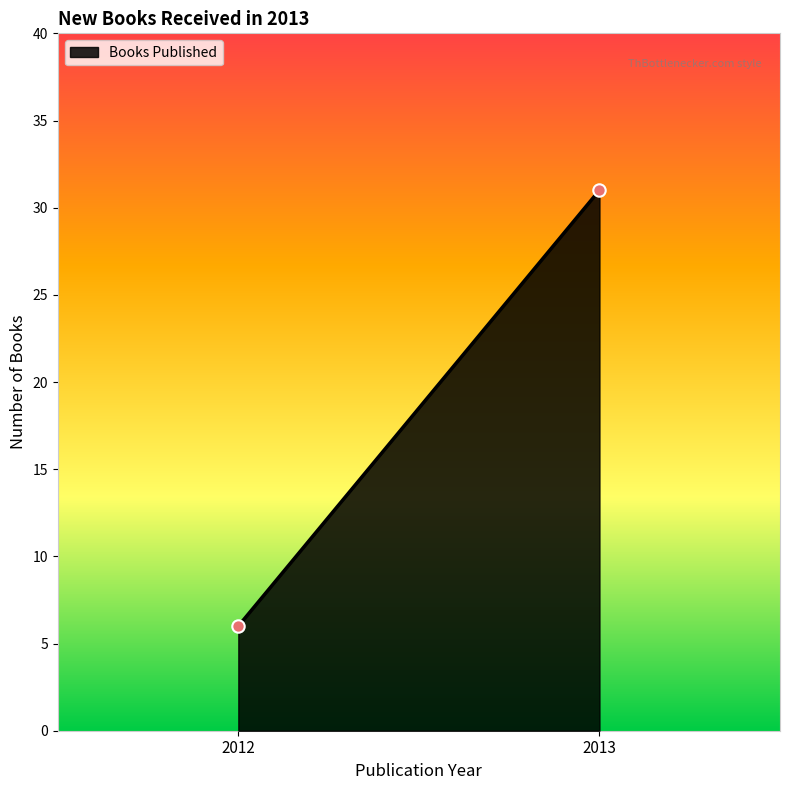

What Y value in the scatter plot is closest to 18?

6